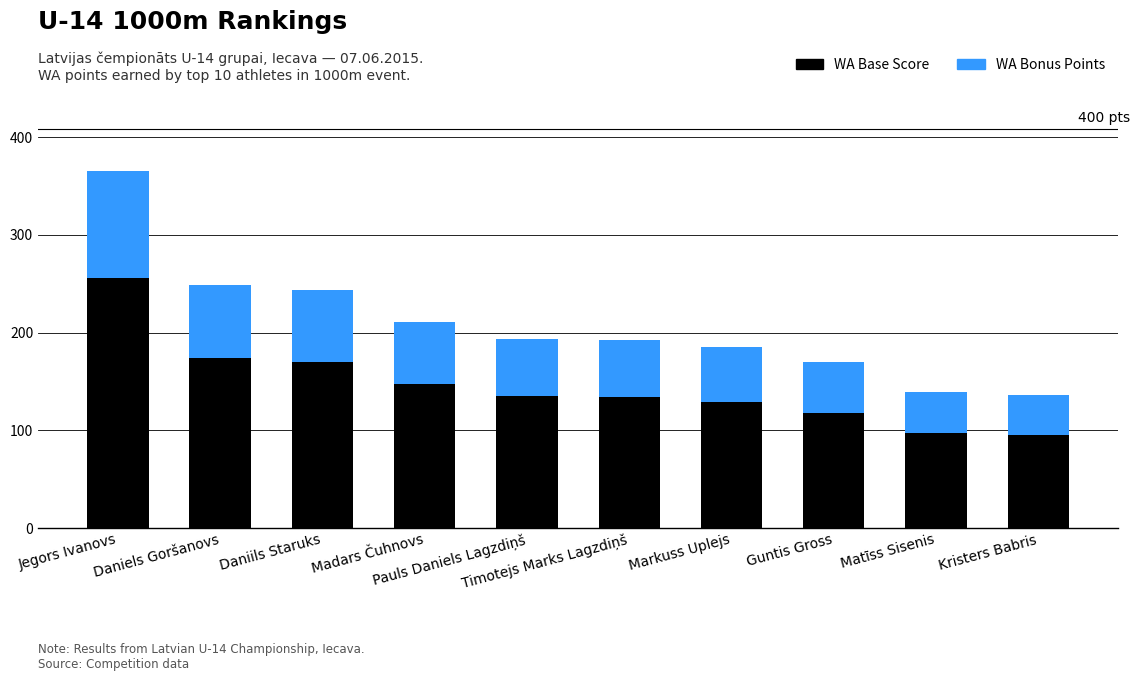

The value of WA Base Score at Timotejs Marks Lagzdiņš is 134. True or false?

True